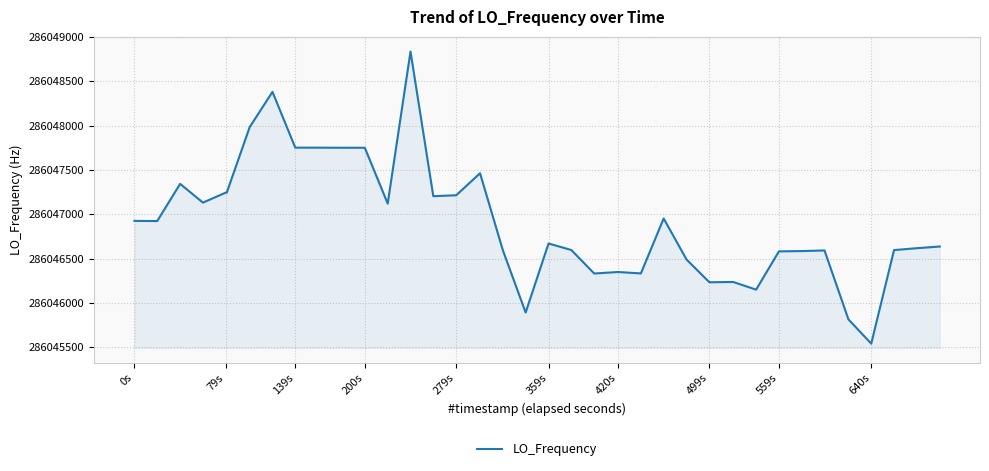

What is the difference between the maximum and minimum values?

3293.6